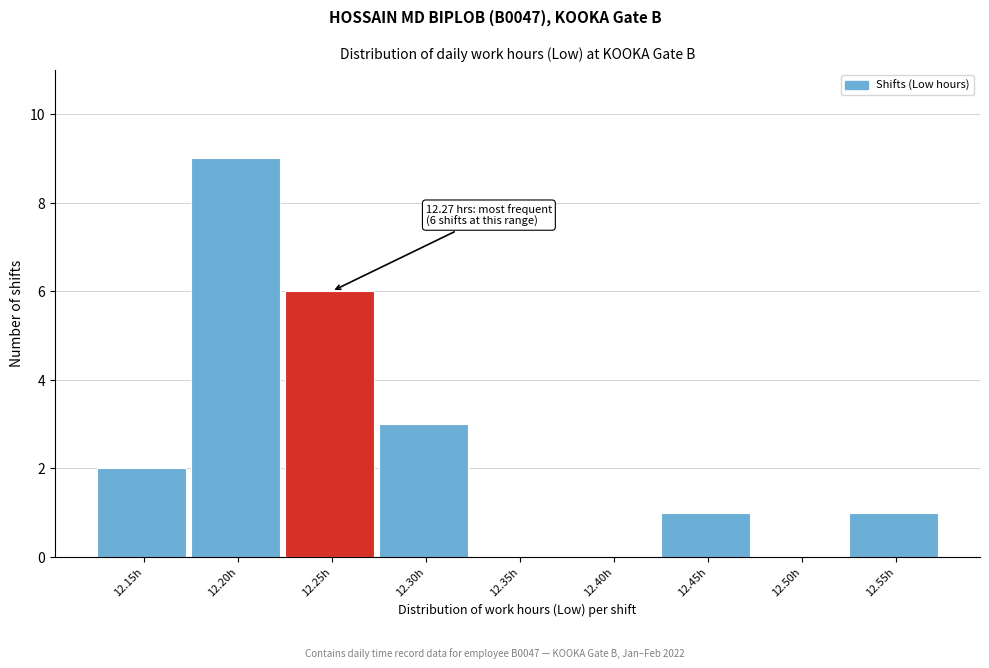

Reading left to right, what are all the values shown in this chart?

12.15h=2	12.20h=9	12.25h=6	12.30h=3	12.35h=0	12.40h=0	12.45h=1	12.50h=0	12.55h=1